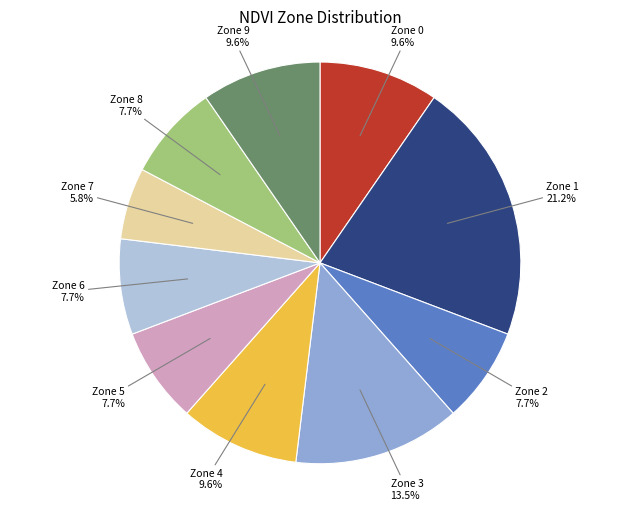

Is Zone 2 the majority of the pie?

No